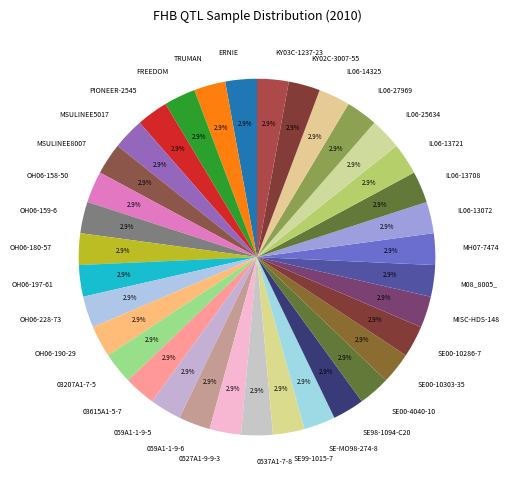

What percentage is NOT represented by OH06-159-6?

97.1%